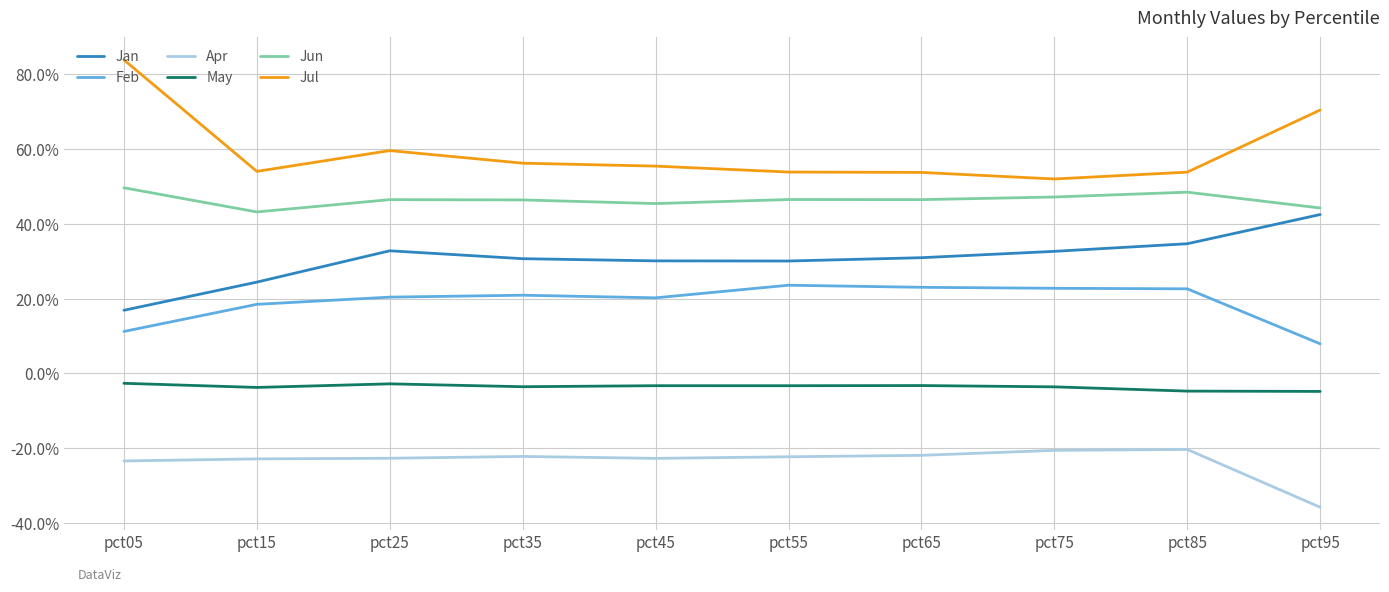

At which label is Feb closest to 0?

pct95